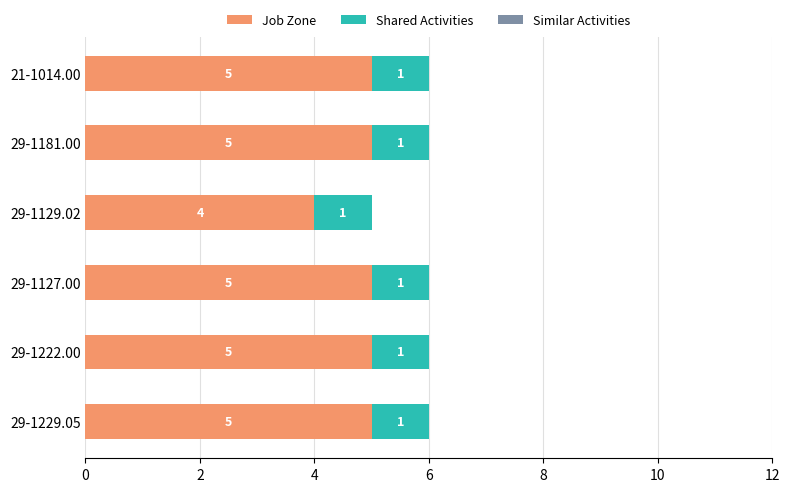

True or false: Job Zone has a value of 7 at 29-1129.02.

False